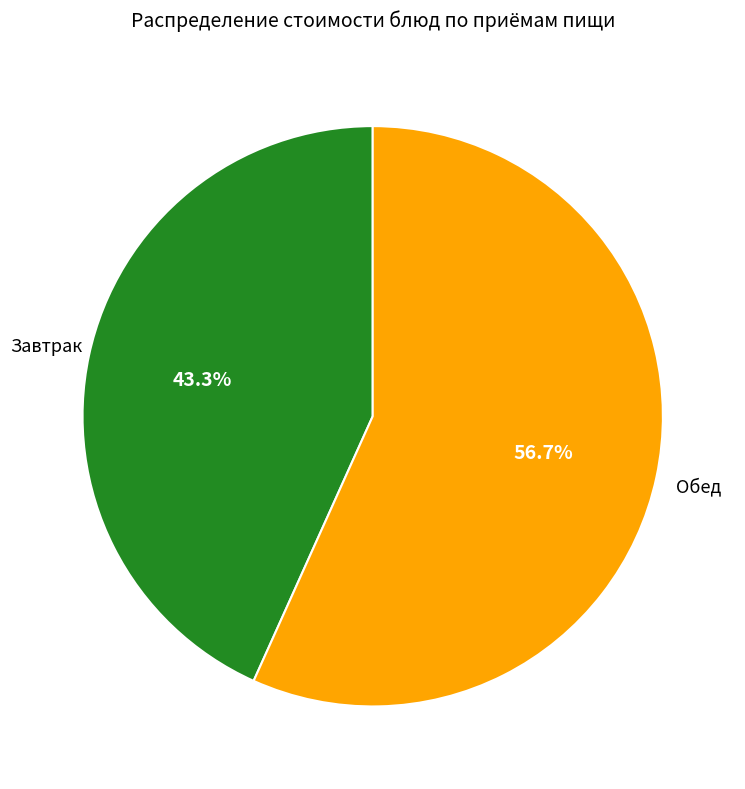

Is there any slice that represents more than half of the pie?

Yes